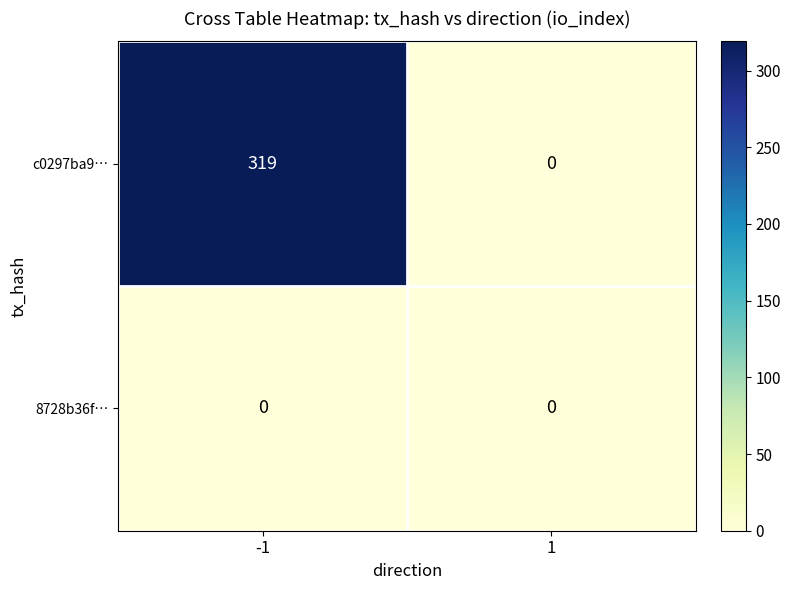

Reading left to right, what are all the values shown in this chart?

c0297ba9…: -1=319	1=0
8728b36f…: -1=0	1=0